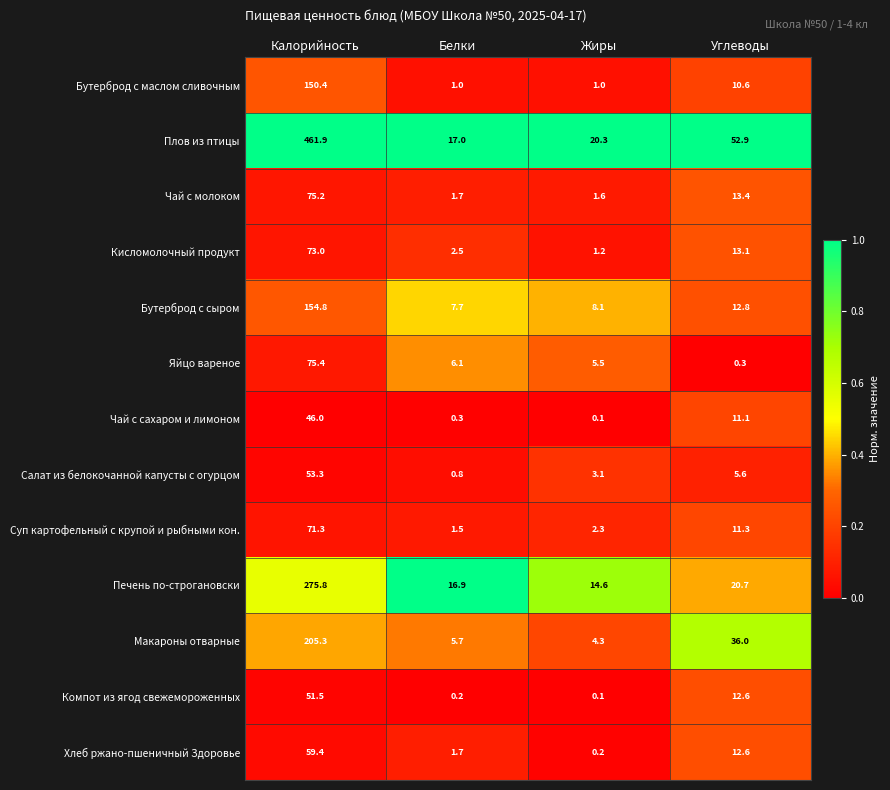

What is the difference between the maximum and second lowest values in the Печень по-строгановски series?

258.9